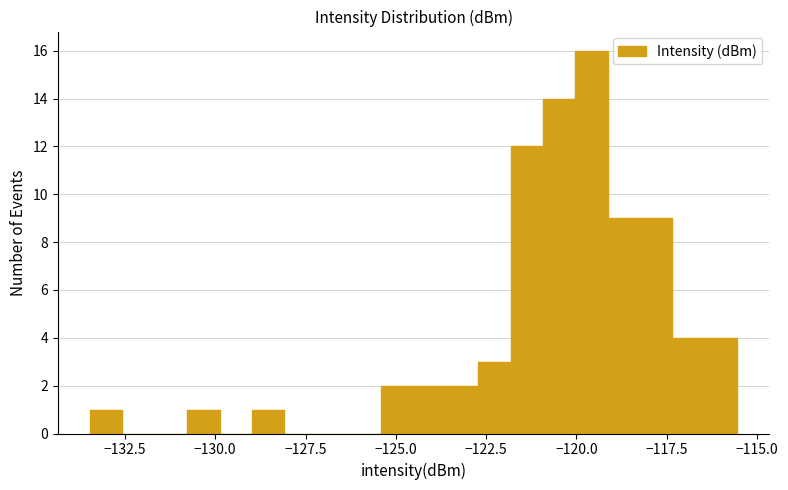

Read against the x-axis, roughly where is the centre of the tallest bar?

-119.5